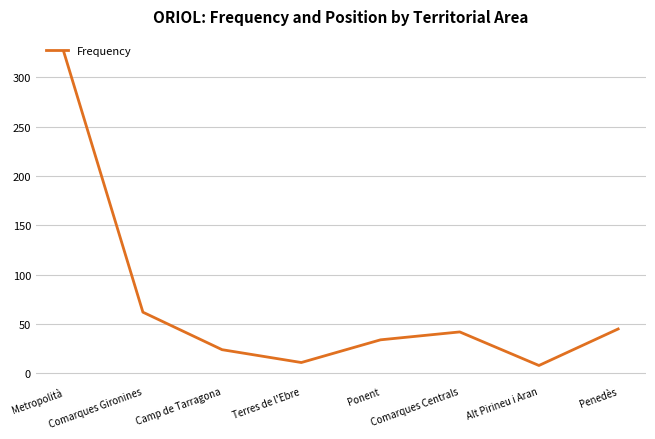

Is this an area chart (filled region under the line)?

No